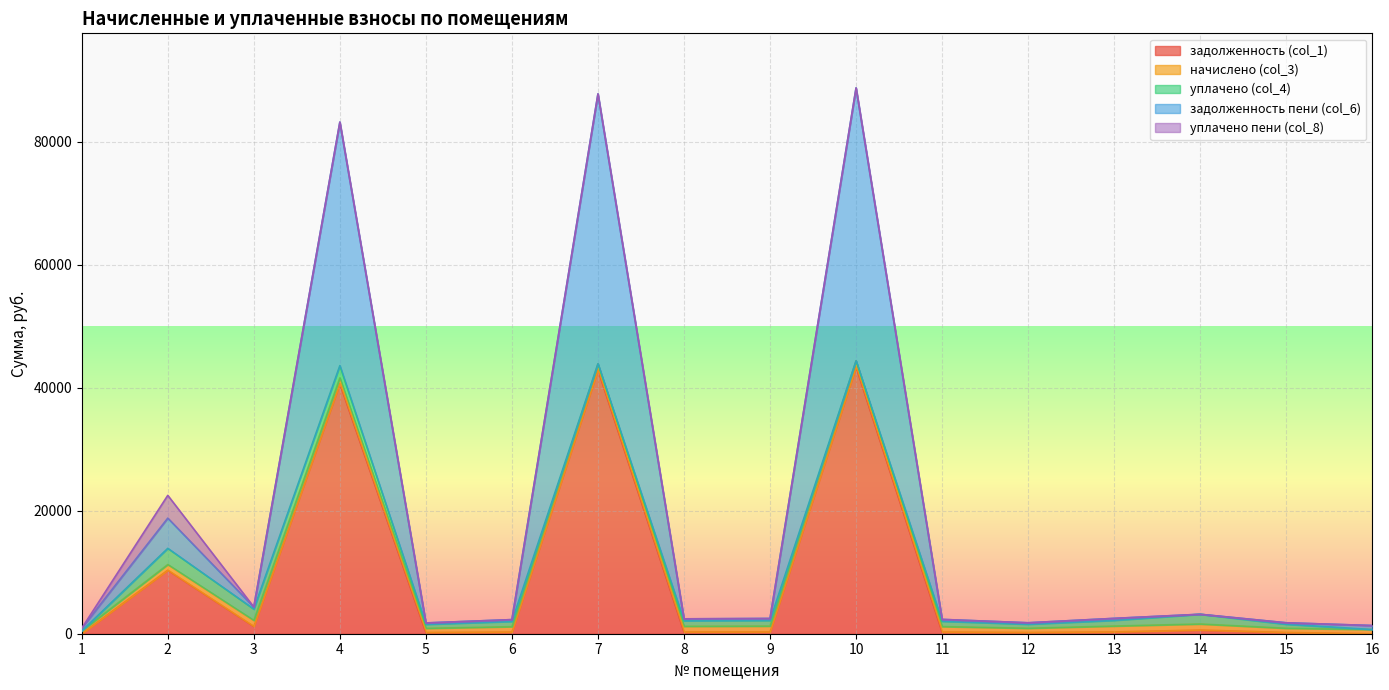

What is the difference between the задолженность пени (col_6) values at 7 and 4?

4293.4